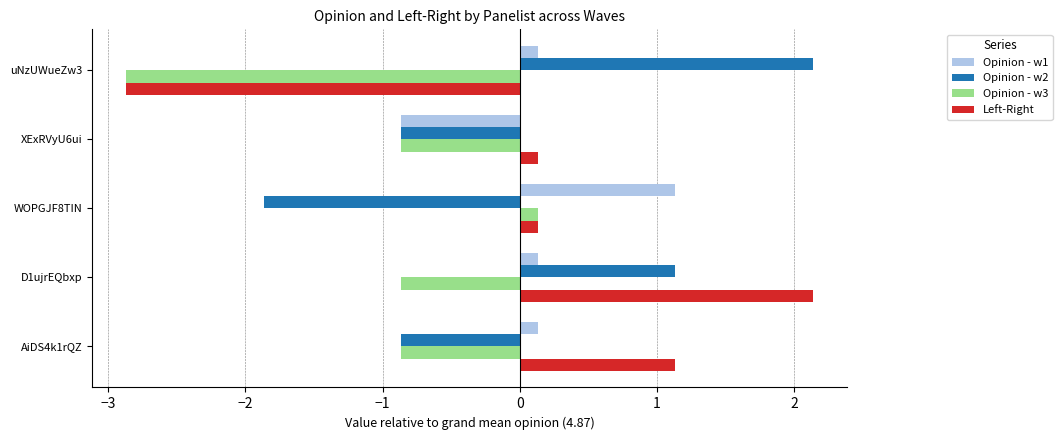

At how many categories does at least one series exceed 0?

5